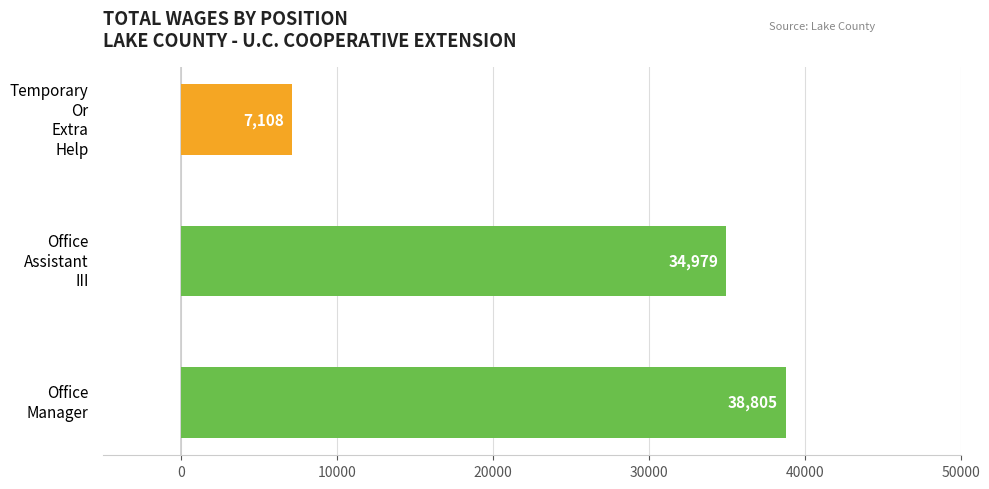

What is the sum of all values?

80892